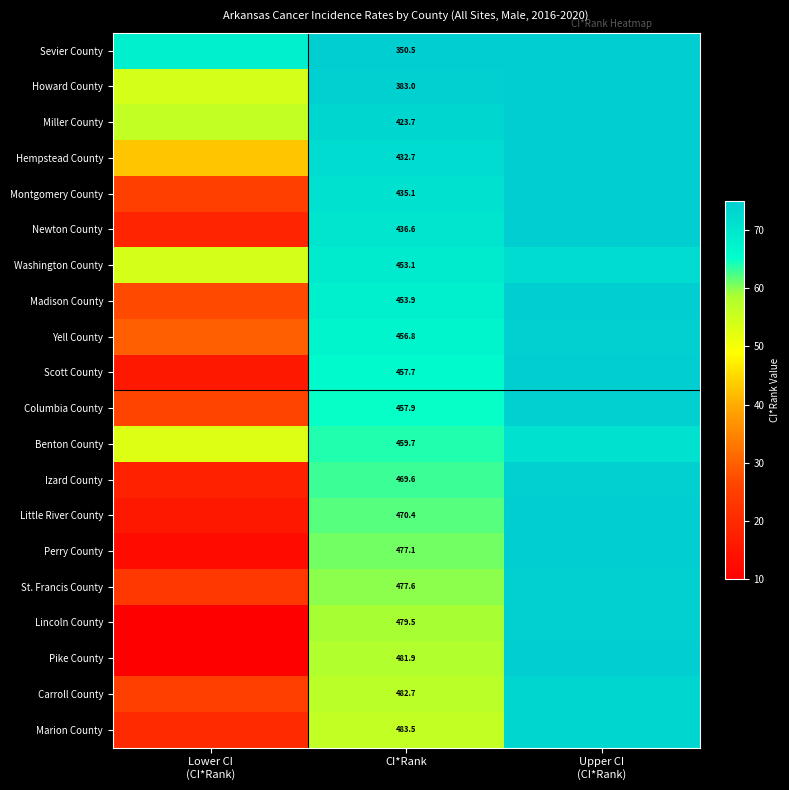

What is the total value across all series at CI*Rank?

9023.0